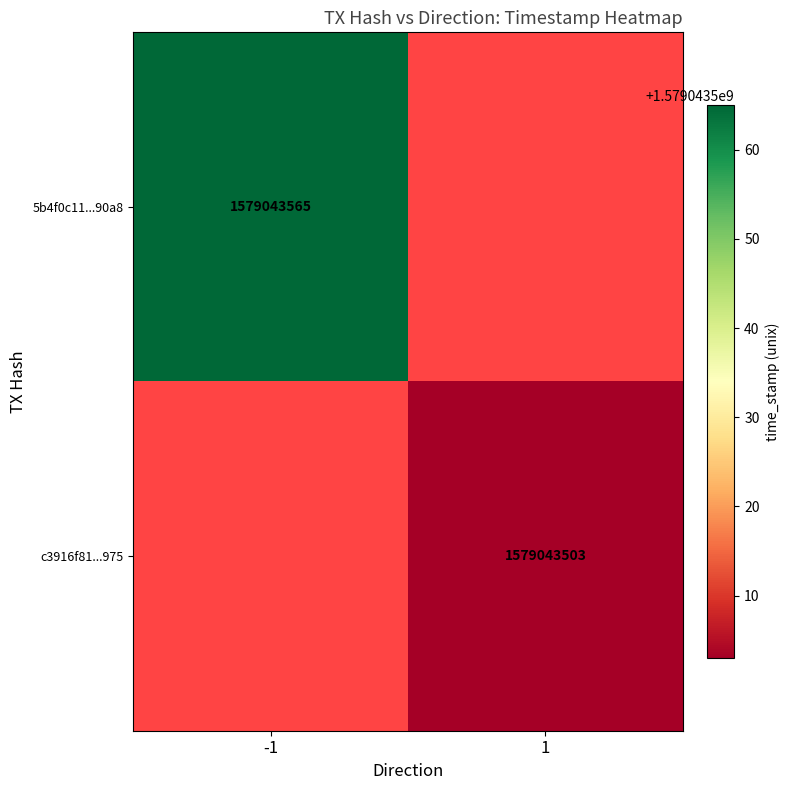

Reading left to right, what are all the values shown in this chart?

5b4f0c11b8840ebfbeb04539dc0df3bd52e90a8: -1	1579043565
c3916f817f8fc6405fbed9b201bc227f4539975: 1	1579043503